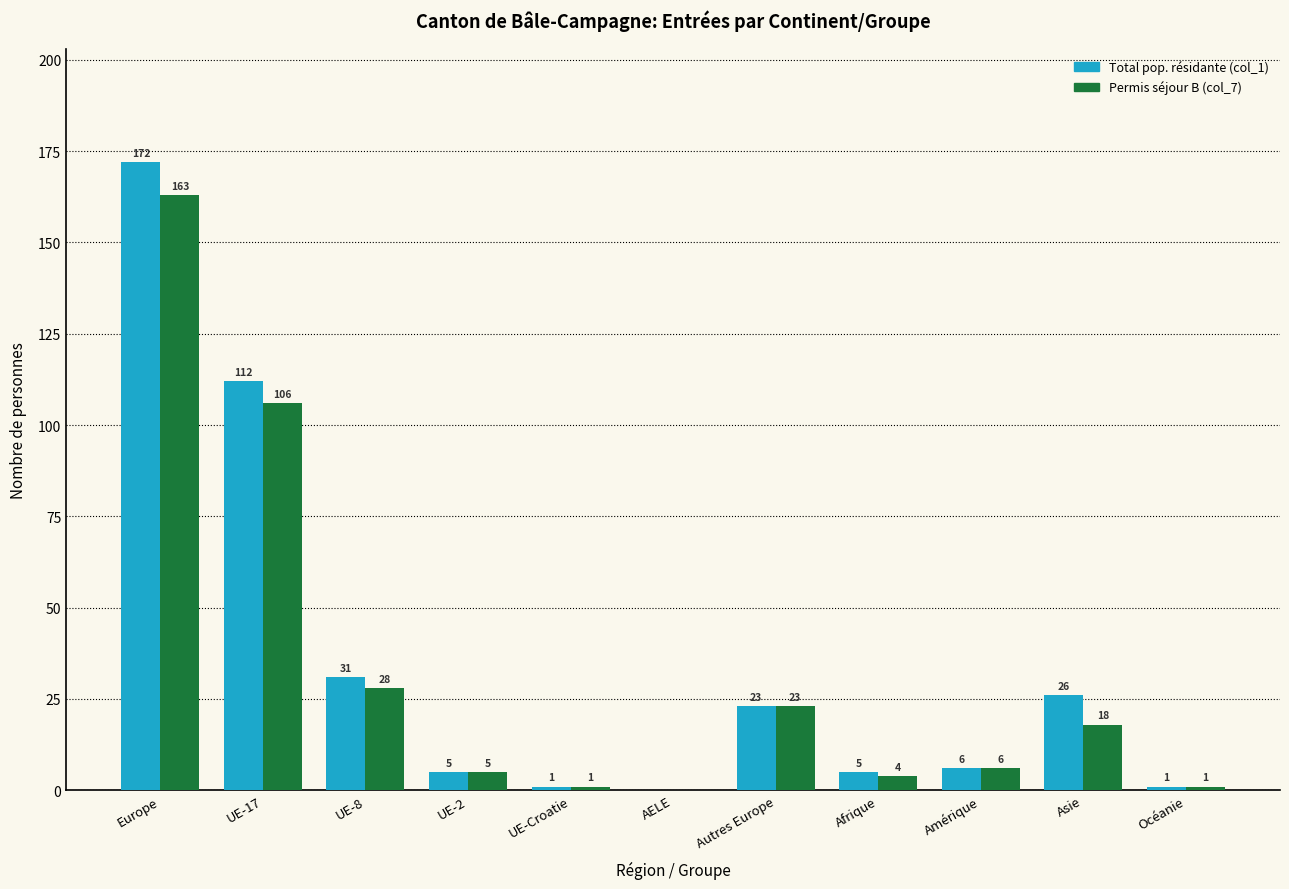

Which series changed the most between Europe and AELE?

Total pop. résidante (col_1)